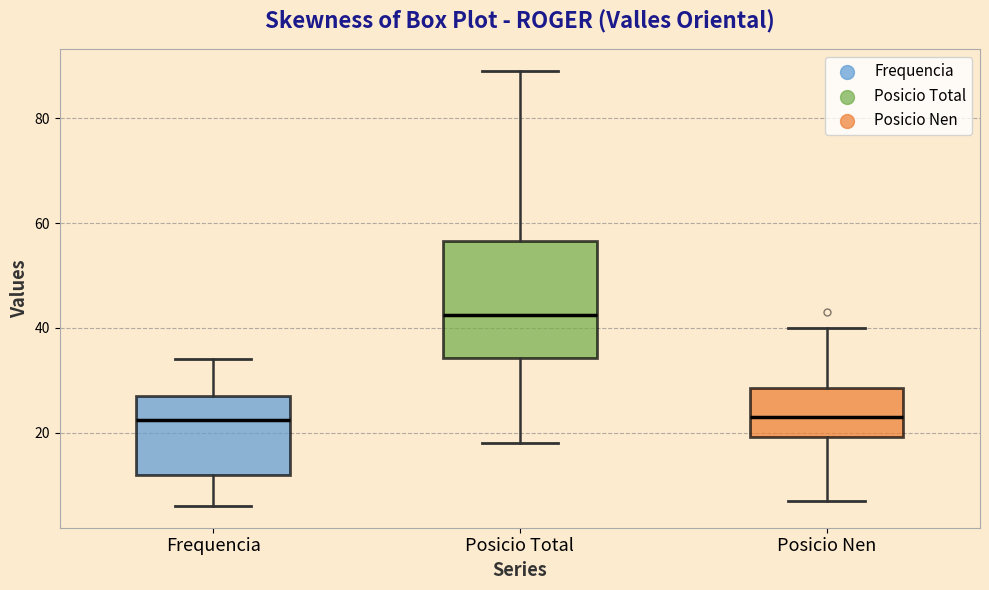

Where does the median line of the box for Posicio Total sit on the y-axis? The values are not printed on the chart, so give them approximately, as read against the axis.

42